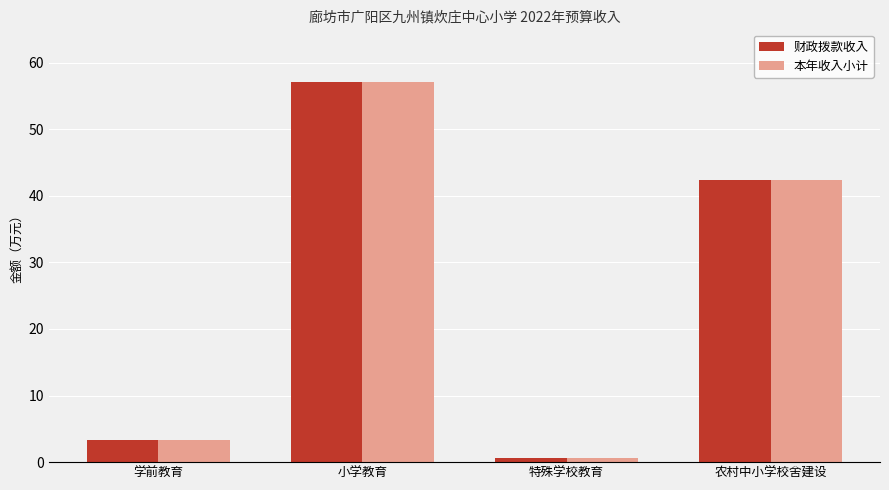

Rank the categories by 本年收入小计 value from highest to lowest.

小学教育, 农村中小学校舍建设, 学前教育, 特殊学校教育